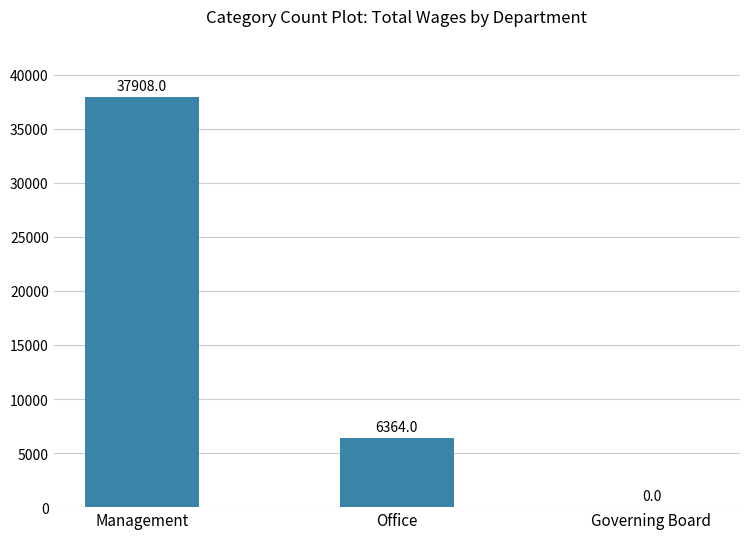

Is it true that the value at Governing Board is 0?

True